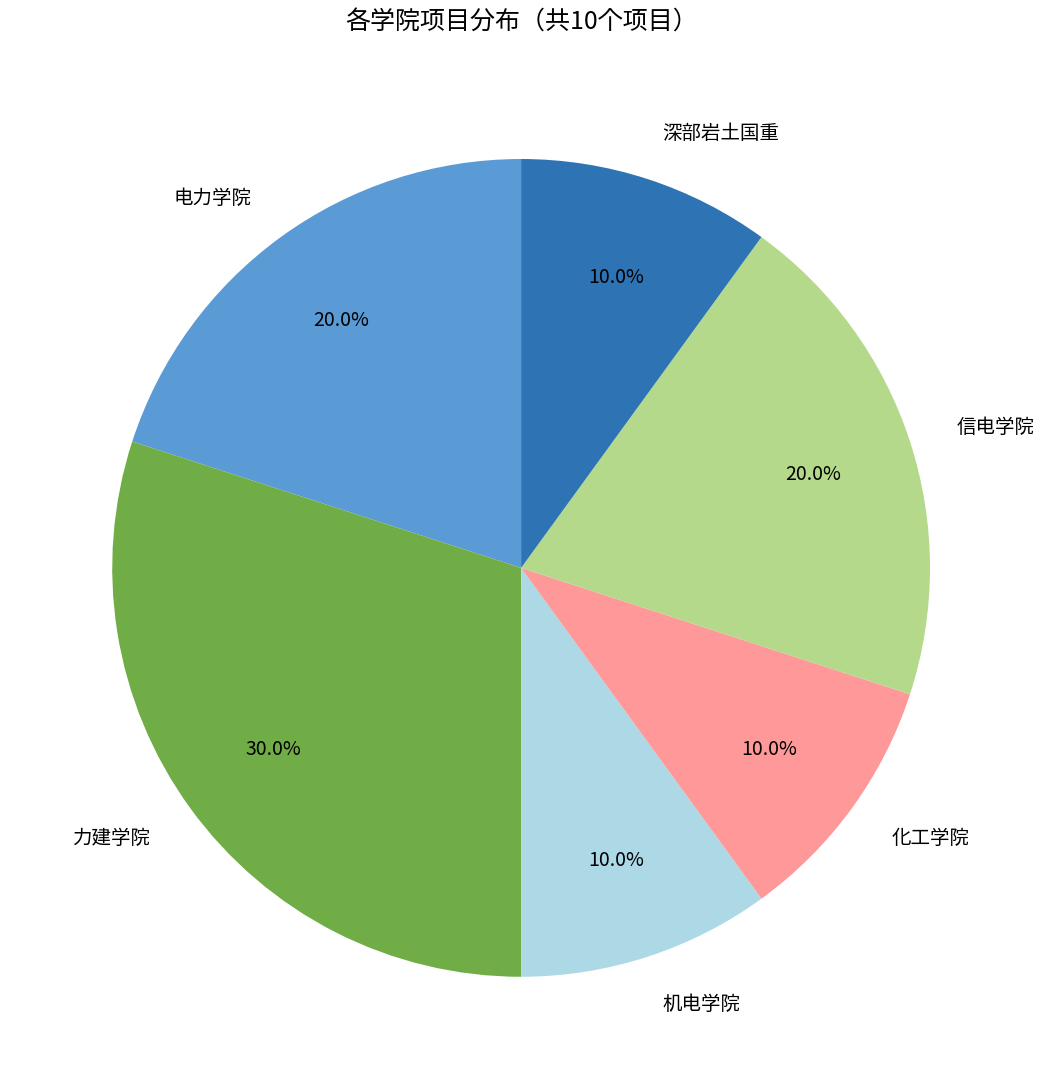

Count the number of slices in the pie.

6